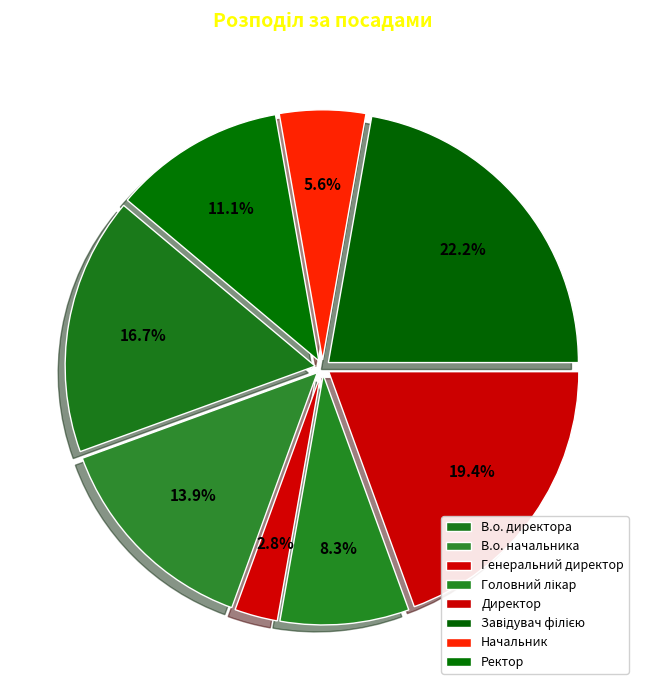

True or false: Начальник accounts for 1% of the total.

False